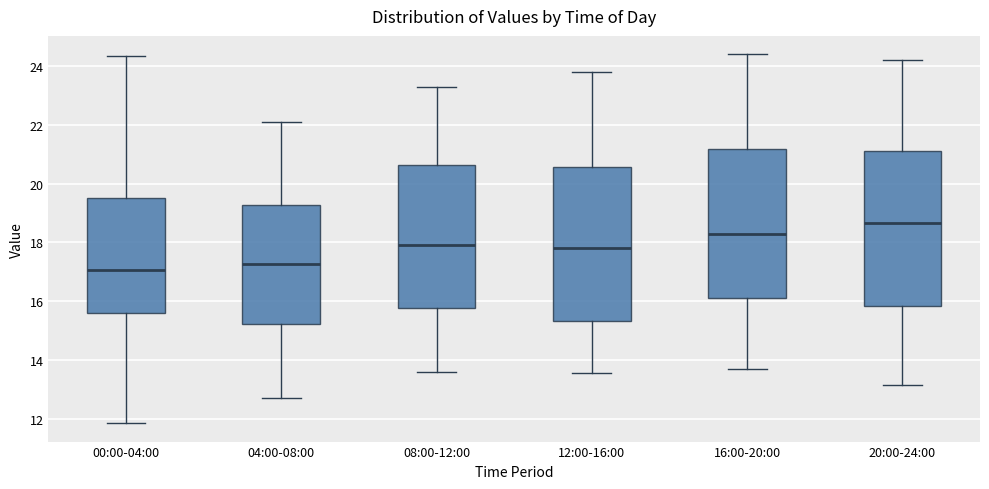

Where is the upper edge of the box for 00:00-04:00 on the y-axis? The values are not printed on the chart, so give them approximately, as read against the axis.

19.6